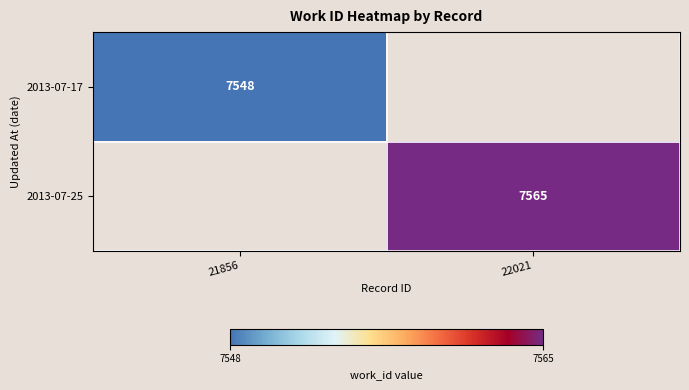

Is the value of 2013-07-17 at 21856 greater than the value of 2013-07-25 at 22021?

No